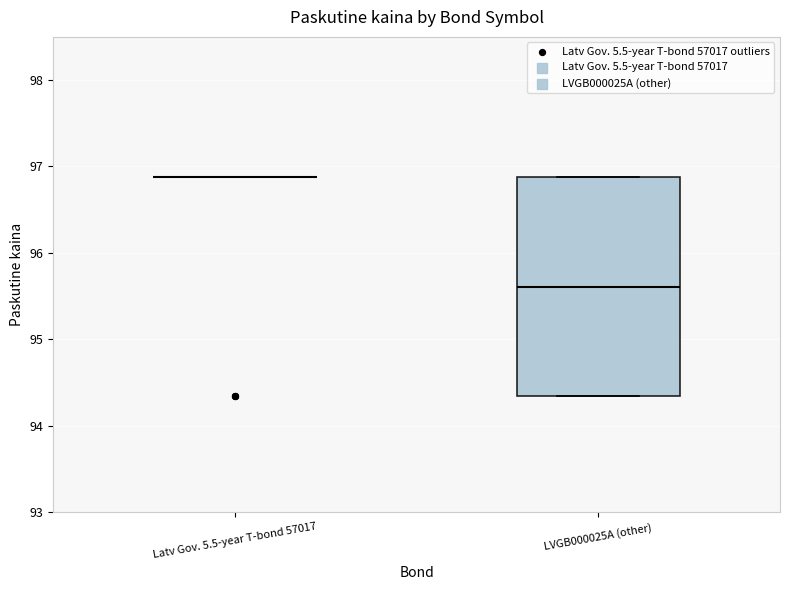

Reading left to right, read every box against the y-axis: the position of its median line, the range the box covers, and the ends of its whiskers. The values are not printed on the chart, so give them approximately, as read against the axis.

Latv Gov. 5.5-year T-bond 57017: box collapsed to a line at 96.9, whiskers 96.9 to 96.9
LVGB000025A (other): median 95.6, box 94.3 to 96.9, whiskers 94.3 to 96.9